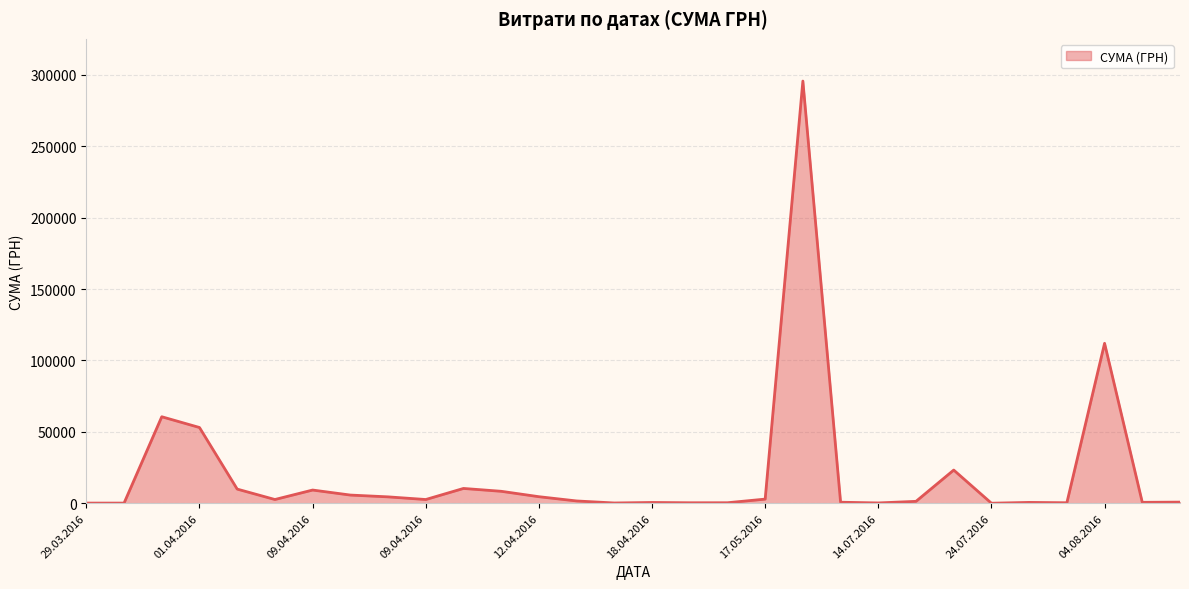

What is the greatest value displayed?

295638.6